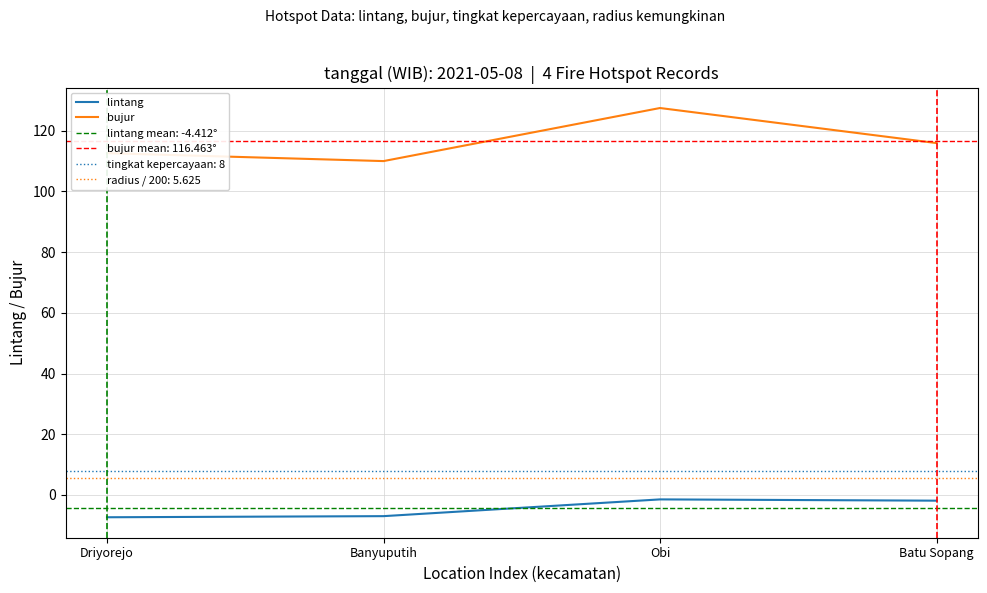

What is the total value across all series at Batu Sopang?

114.0